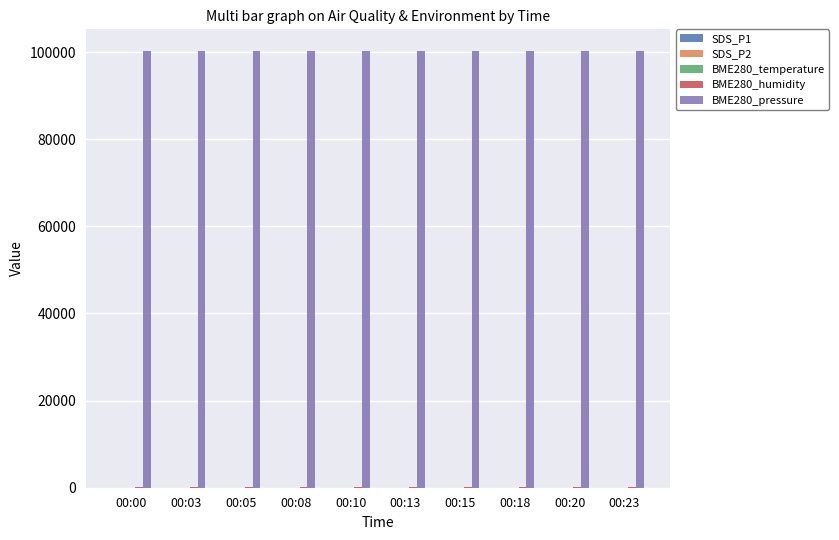

How many data points does each series have?

10